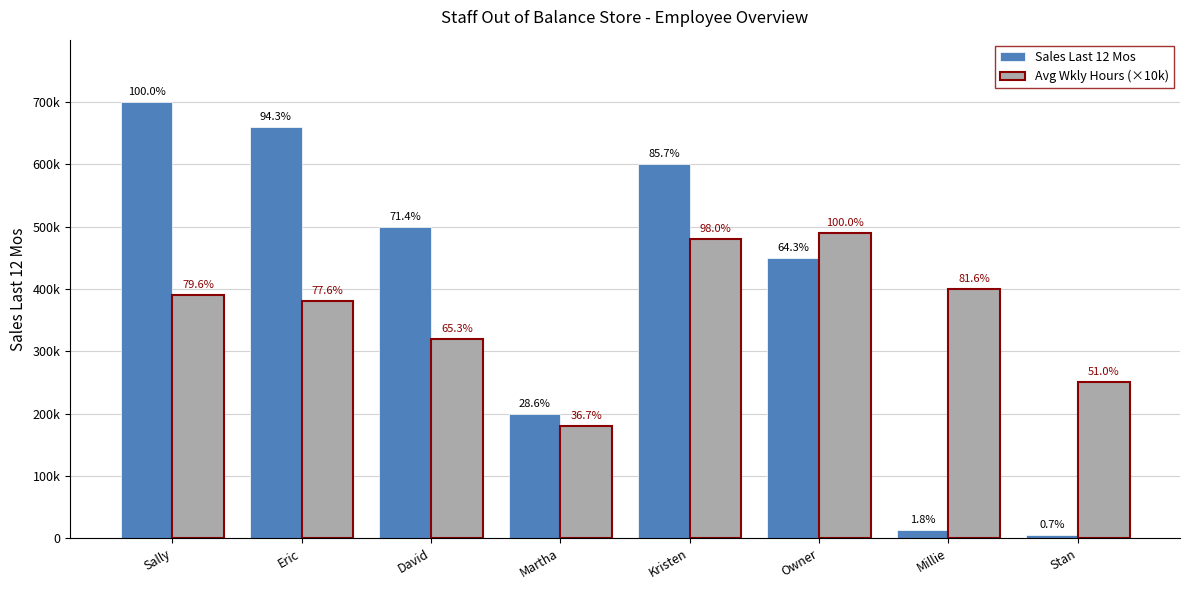

Are the bars horizontal?

No